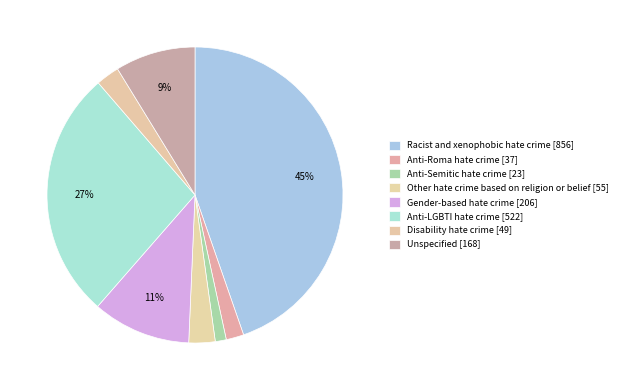

Do Racist and xenophobic hate crime and Disability hate crime together represent more than half of the pie?

No